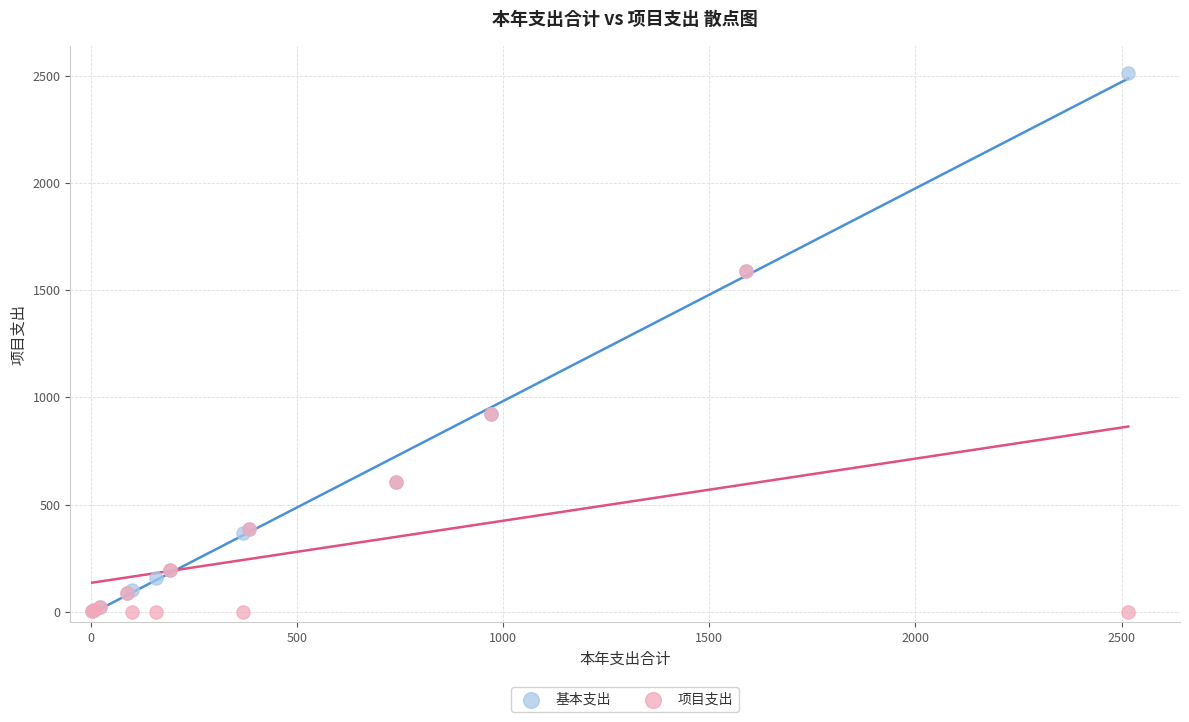

Which series has the largest Y range (max minus min)?

基本支出